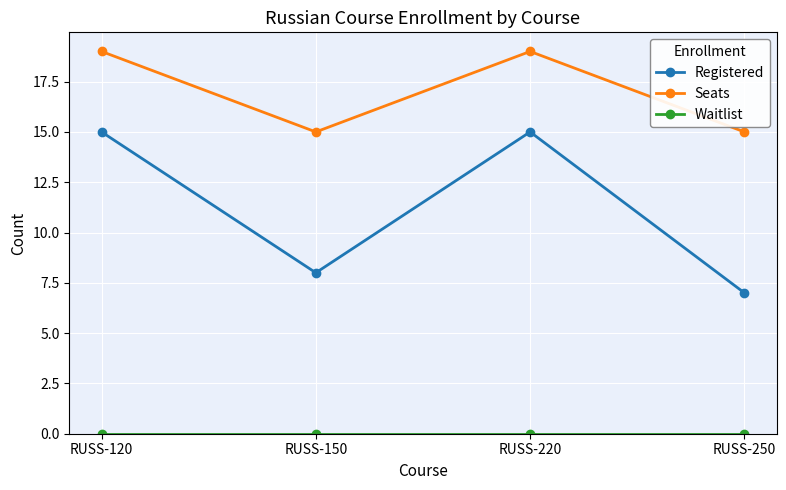

Which series has the largest total across all categories?

Seats